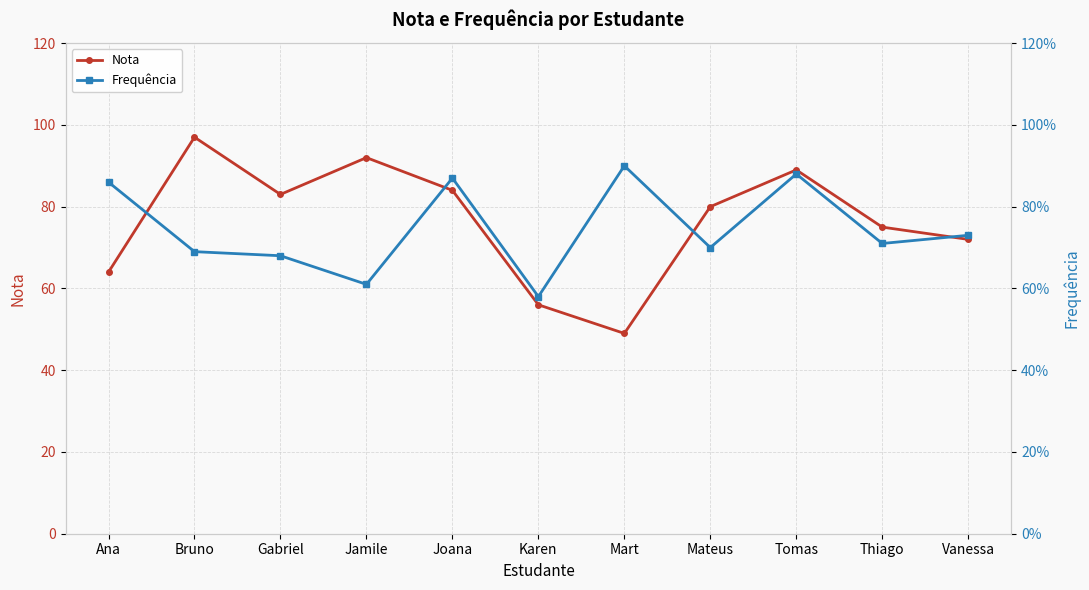

Which has a higher value, Joana or Thiago?

Joana